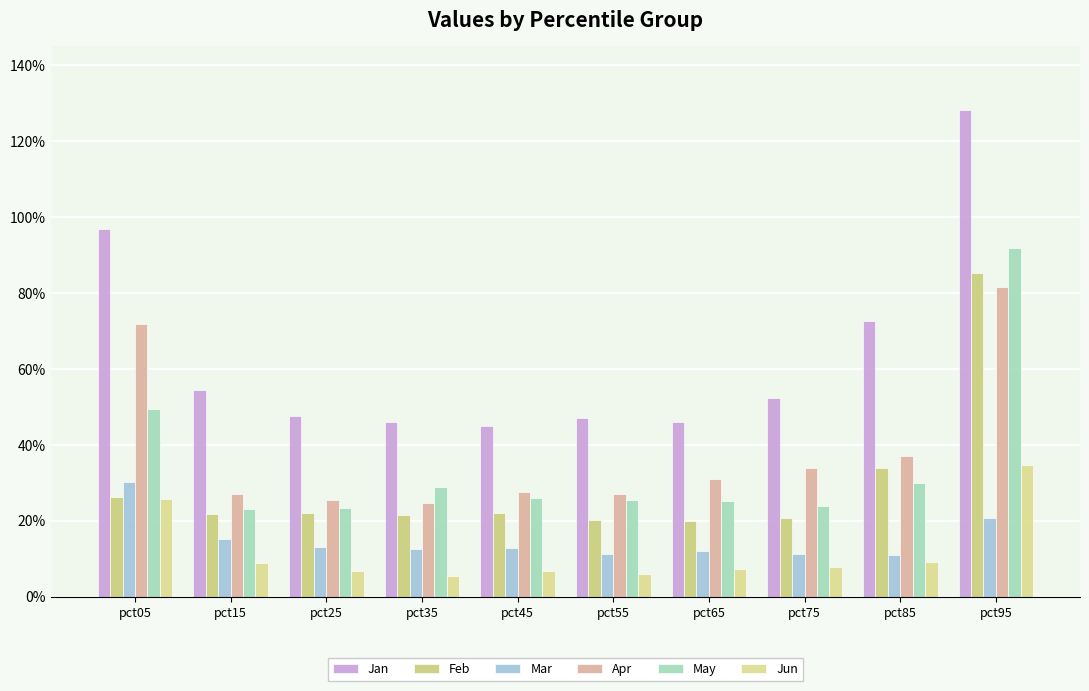

Are the bars grouped side by side (vs. stacked)?

Yes